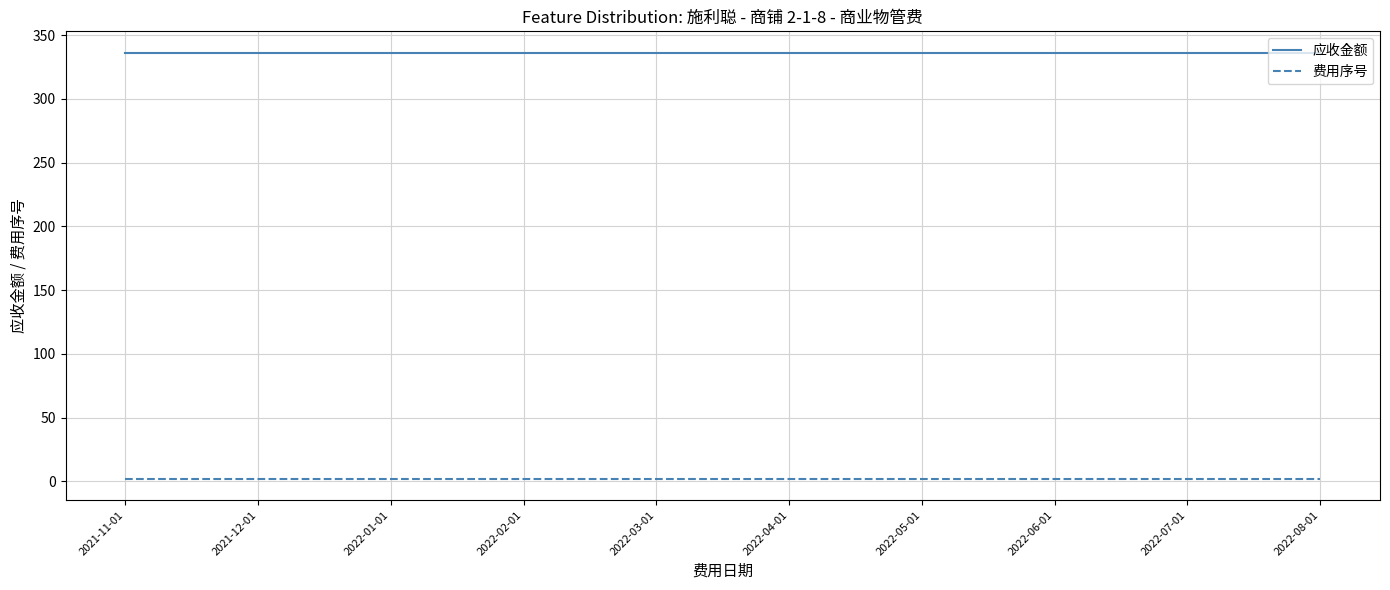

True or false: 应收金额 and 费用序号 intersect in this chart.

False